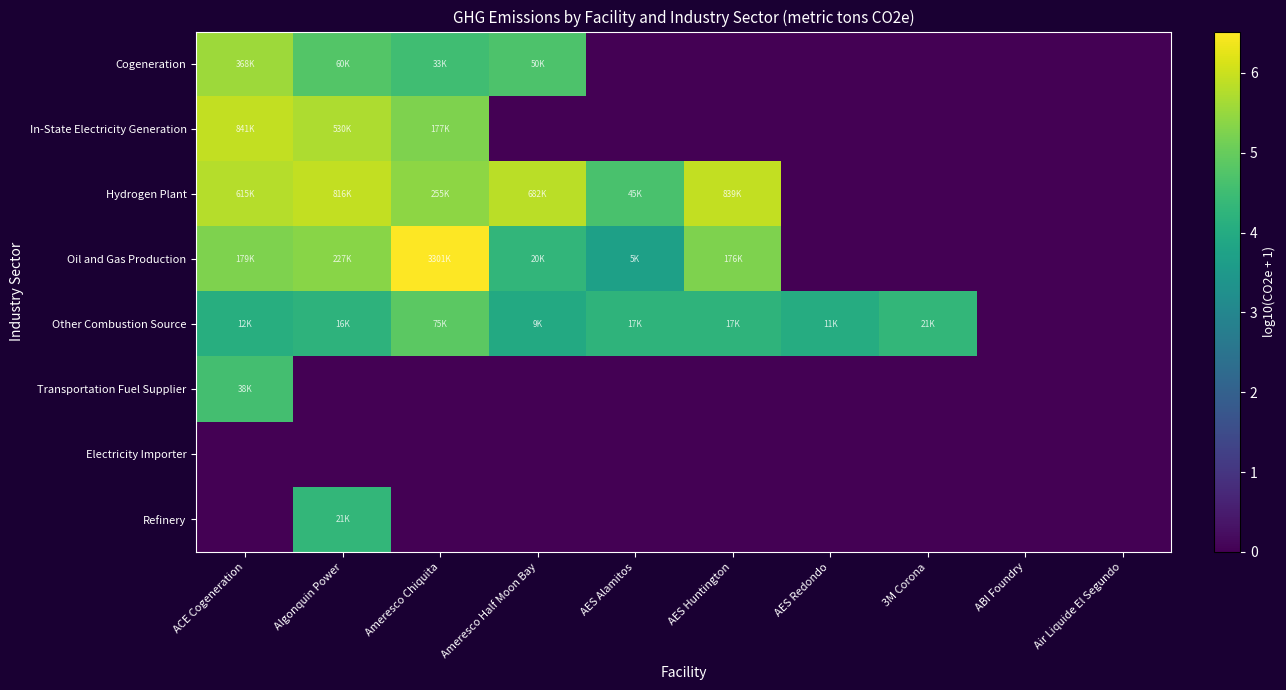

Reading left to right, extract all data points from this chart.

Cogeneration: ACE Cogeneration=5.6	Algonquin Power=4.8	Ameresco Chiquita=4.5	Ameresco Half Moon Bay=4.7	AES Alamitos=0.0	AES Huntington=0.0	AES Redondo=0.0	3M Corona=0.0	ABI Foundry=0.0	Air Liquide El Segundo=0.0
In-State Electricity Generation: ACE Cogeneration=5.9	Algonquin Power=5.7	Ameresco Chiquita=5.2	Ameresco Half Moon Bay=0.0	AES Alamitos=0.0	AES Huntington=0.0	AES Redondo=0.0	3M Corona=0.0	ABI Foundry=0.0	Air Liquide El Segundo=0.0
Hydrogen Plant: ACE Cogeneration=5.8	Algonquin Power=5.9	Ameresco Chiquita=5.4	Ameresco Half Moon Bay=5.8	AES Alamitos=4.7	AES Huntington=5.9	AES Redondo=0.0	3M Corona=0.0	ABI Foundry=0.0	Air Liquide El Segundo=0.0
Oil and Gas Production: ACE Cogeneration=5.3	Algonquin Power=5.4	Ameresco Chiquita=6.5	Ameresco Half Moon Bay=4.3	AES Alamitos=3.7	AES Huntington=5.2	AES Redondo=0.0	3M Corona=0.0	ABI Foundry=0.0	Air Liquide El Segundo=0.0
Other Combustion Source: ACE Cogeneration=4.1	Algonquin Power=4.2	Ameresco Chiquita=4.9	Ameresco Half Moon Bay=4.0	AES Alamitos=4.2	AES Huntington=4.2	AES Redondo=4.0	3M Corona=4.3	ABI Foundry=0.0	Air Liquide El Segundo=0.0
Transportation Fuel Supplier: ACE Cogeneration=4.6	Algonquin Power=0.0	Ameresco Chiquita=0.0	Ameresco Half Moon Bay=0.0	AES Alamitos=0.0	AES Huntington=0.0	AES Redondo=0.0	3M Corona=0.0	ABI Foundry=0.0	Air Liquide El Segundo=0.0
Electricity Importer: ACE Cogeneration=0.0	Algonquin Power=0.0	Ameresco Chiquita=0.0	Ameresco Half Moon Bay=0.0	AES Alamitos=0.0	AES Huntington=0.0	AES Redondo=0.0	3M Corona=0.0	ABI Foundry=0.0	Air Liquide El Segundo=0.0
Refinery: ACE Cogeneration=0.0	Algonquin Power=4.3	Ameresco Chiquita=0.0	Ameresco Half Moon Bay=0.0	AES Alamitos=0.0	AES Huntington=0.0	AES Redondo=0.0	3M Corona=0.0	ABI Foundry=0.0	Air Liquide El Segundo=0.0